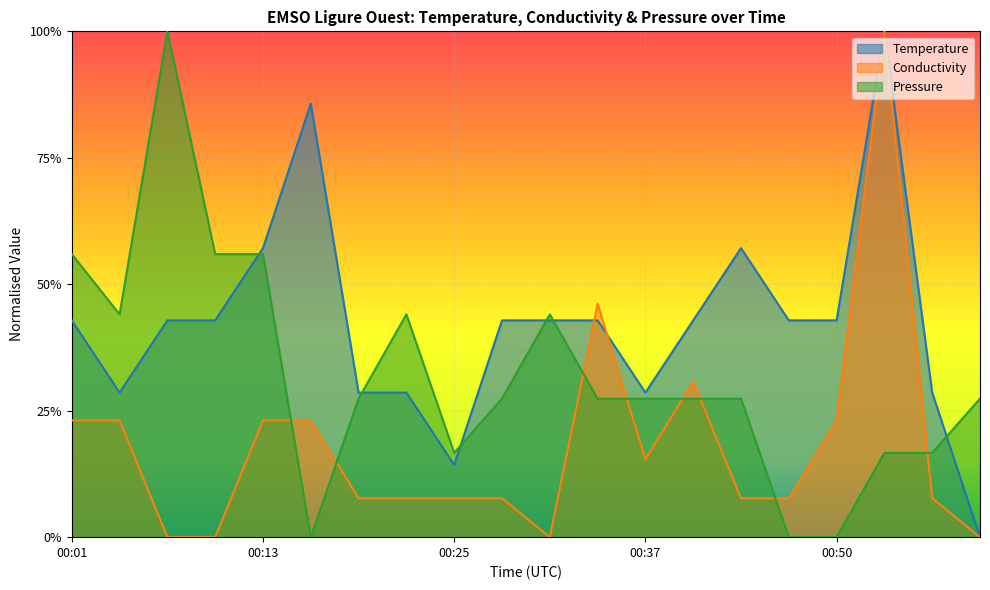

In Pressure, how many points are lower than both neighbors (excluding endpoints)?

3